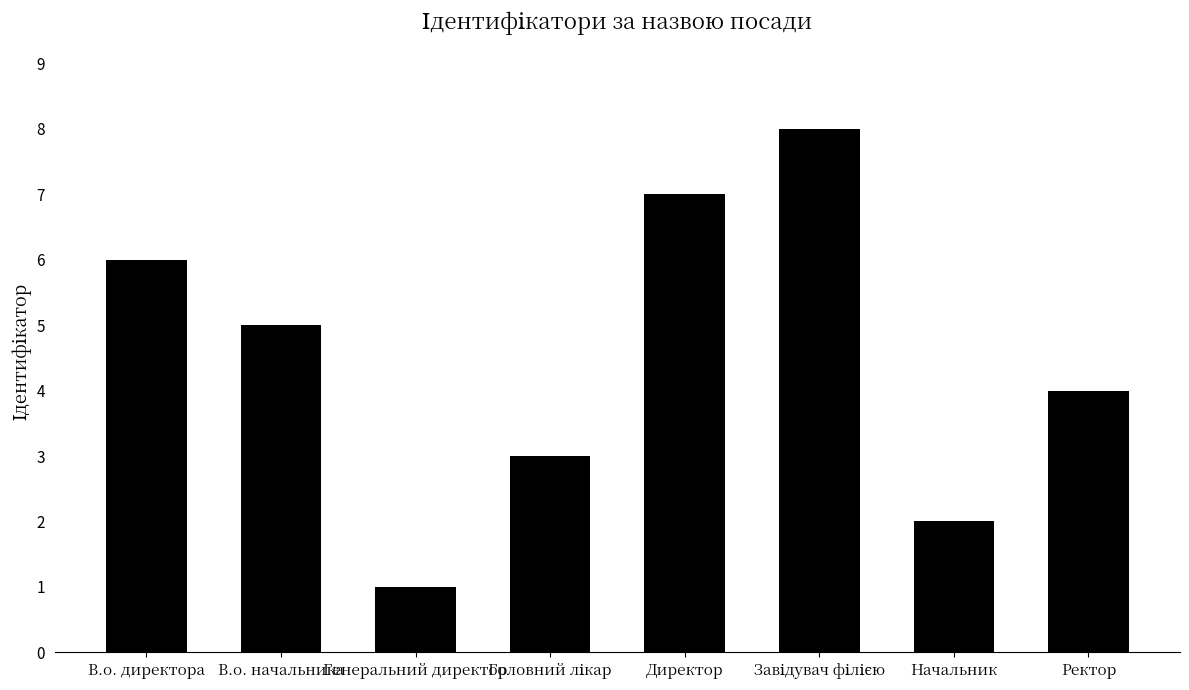

The value at Директор is 7. True or false?

True